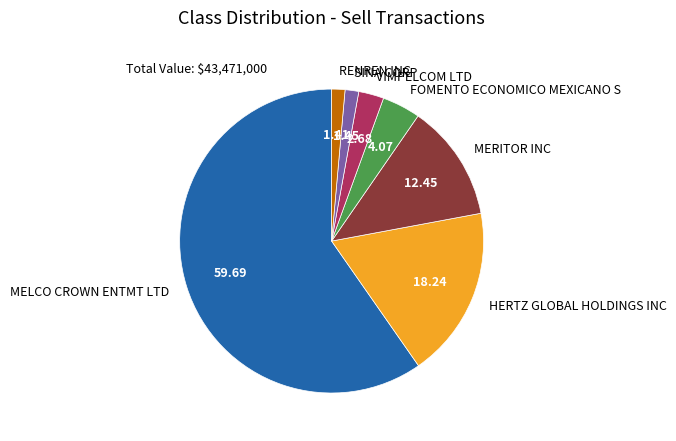

How many segments does this pie chart have?

7